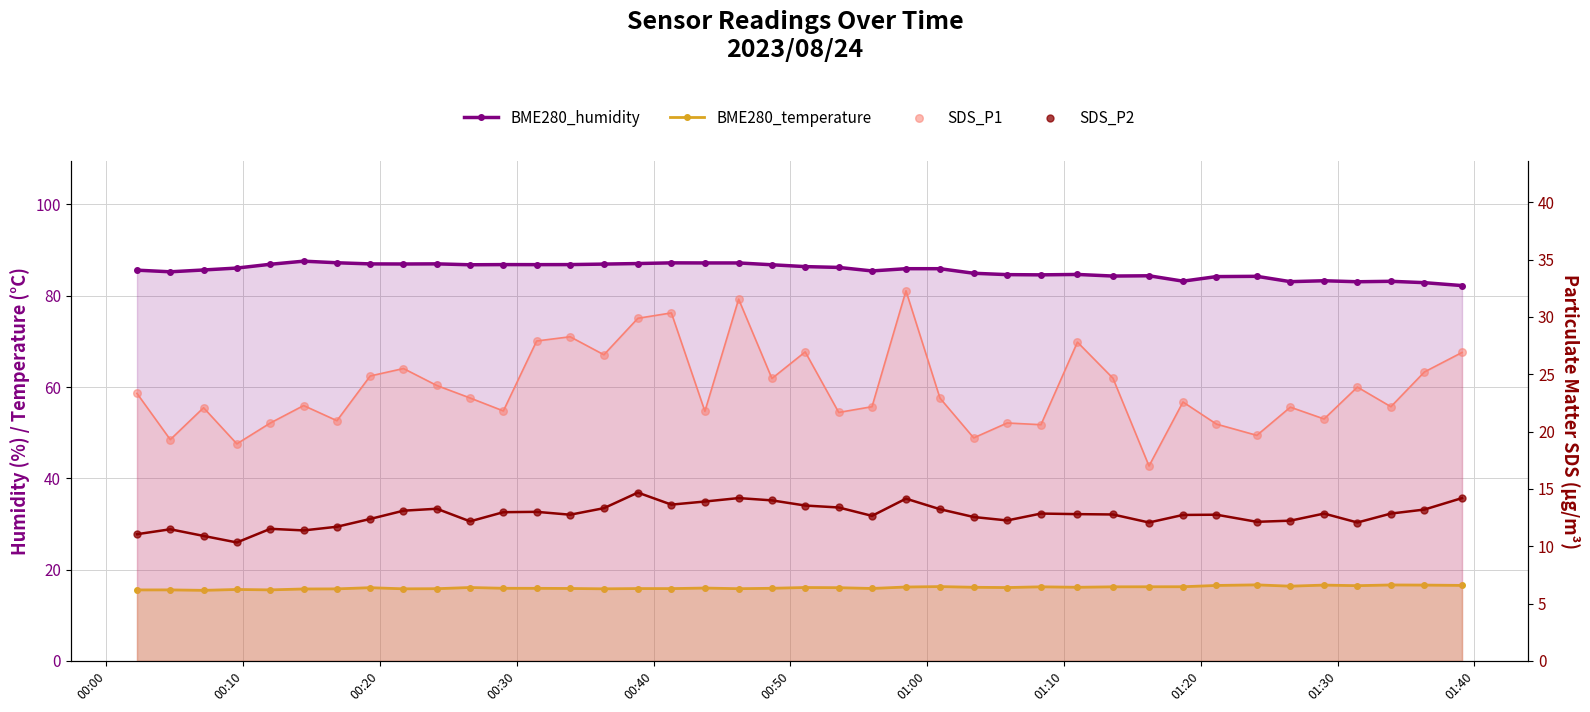

What are all the series names shown in the legend?

BME280_humidity, BME280_temperature, SDS_P1, SDS_P2